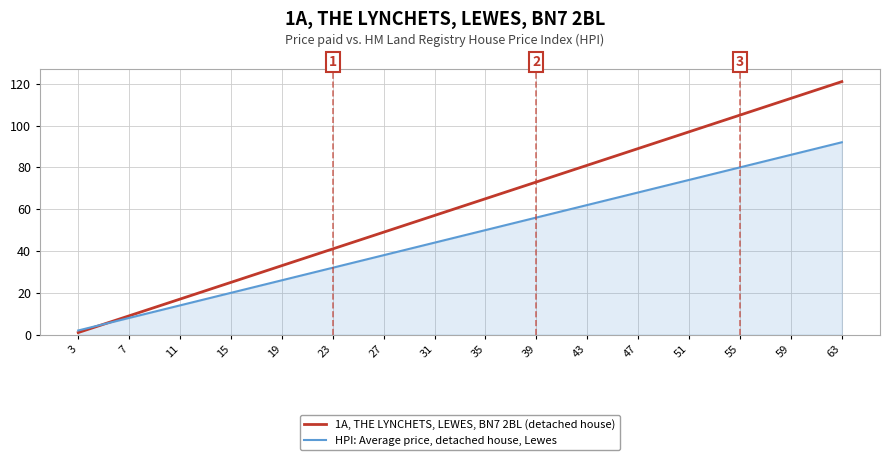

What is the total value across all series at 59?

199